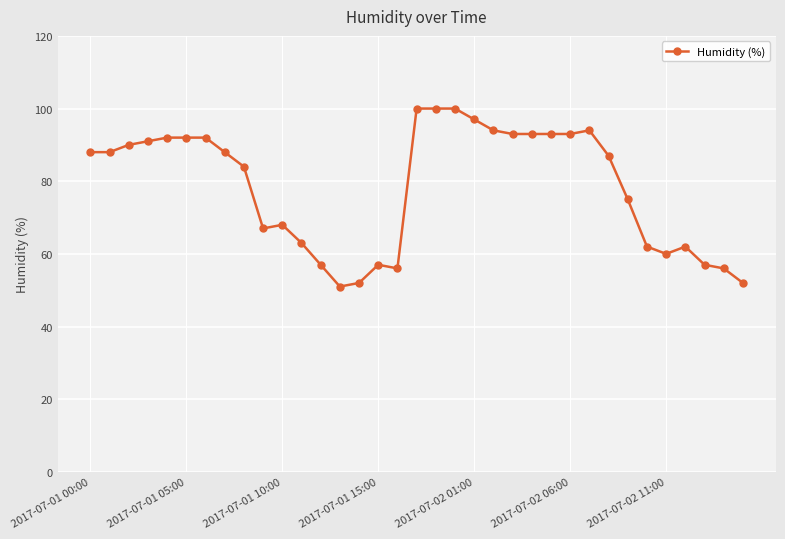

Reading right to left, extract all data points from this chart.

52	56	57	62	60	62	75	87	94	93	93	93	93	94	97	100	100	100	56	57	52	51	57	63	68	67	84	88	92	92	92	91	90	88	88